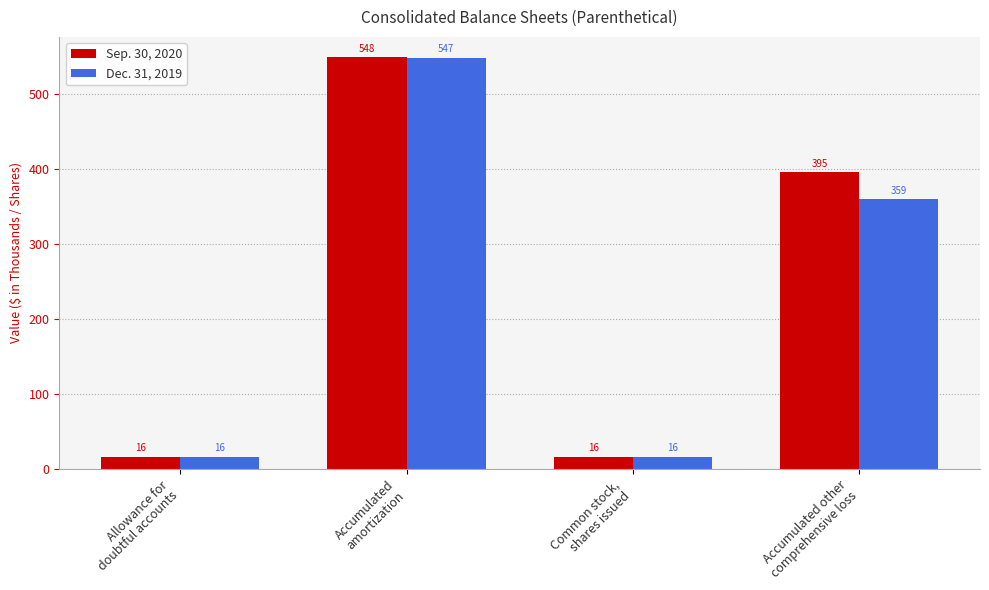

True or false: Dec. 31, 2019 has a value of 359 at Accumulated other
comprehensive loss.

True